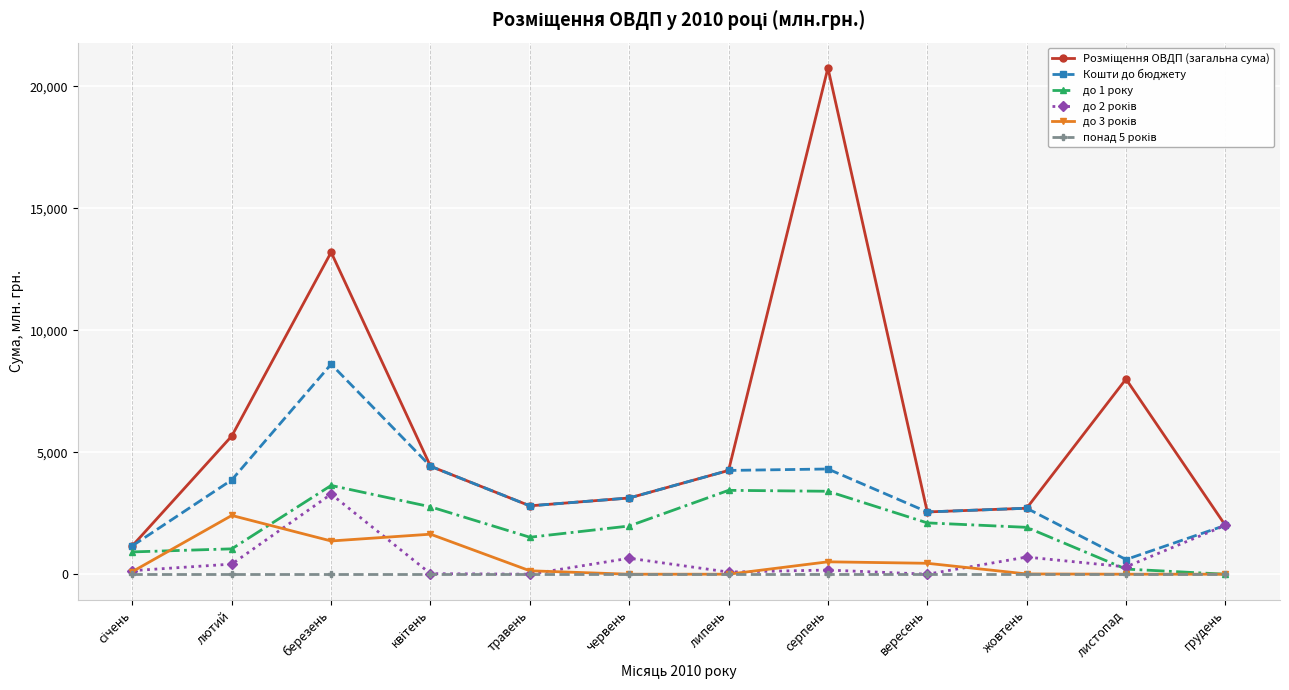

What is the maximum value shown in the chart?

20756.5